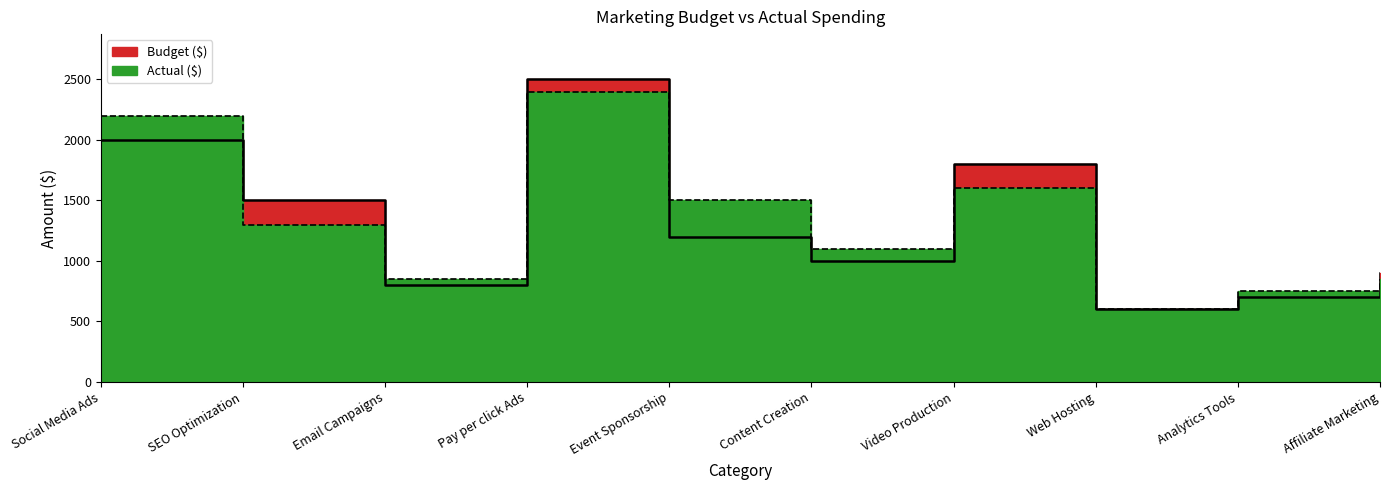

What are all the series names shown in the legend?

Budget ($), Actual ($)